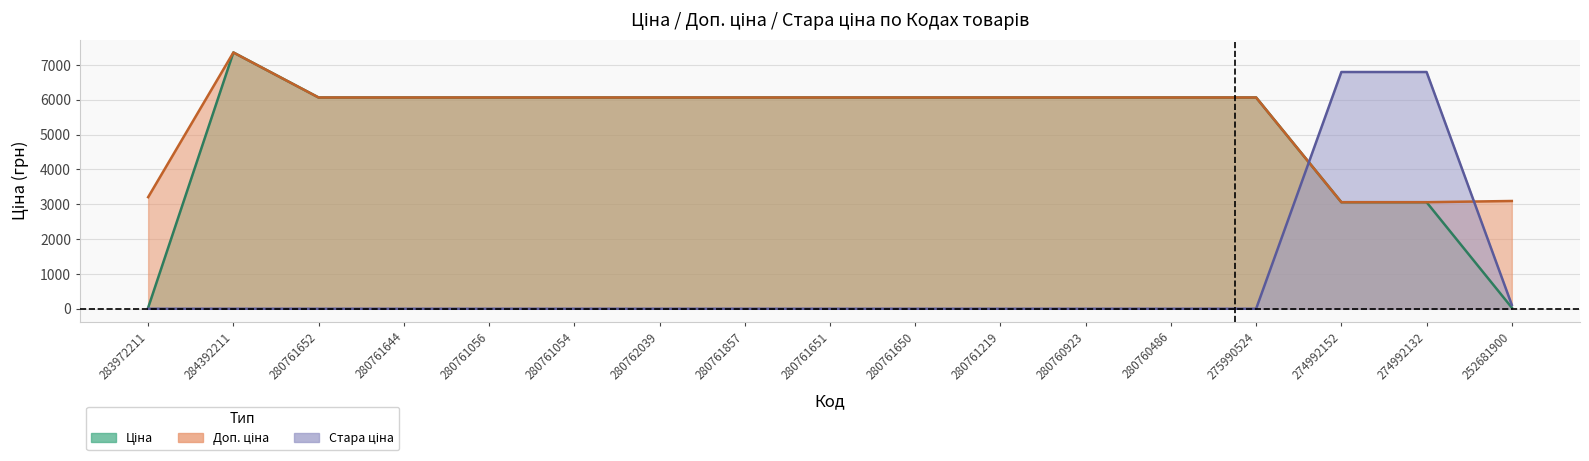

What is the label of the 17th point from the left?

252681900